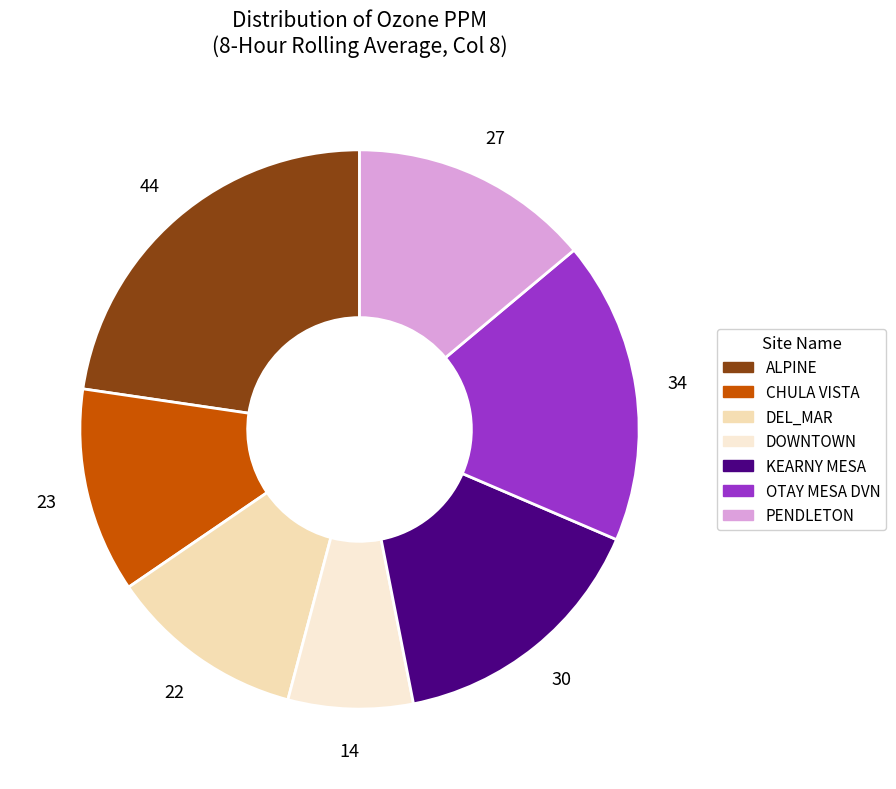

The KEARNY MESA slice represents 15% of the pie. True or false?

True